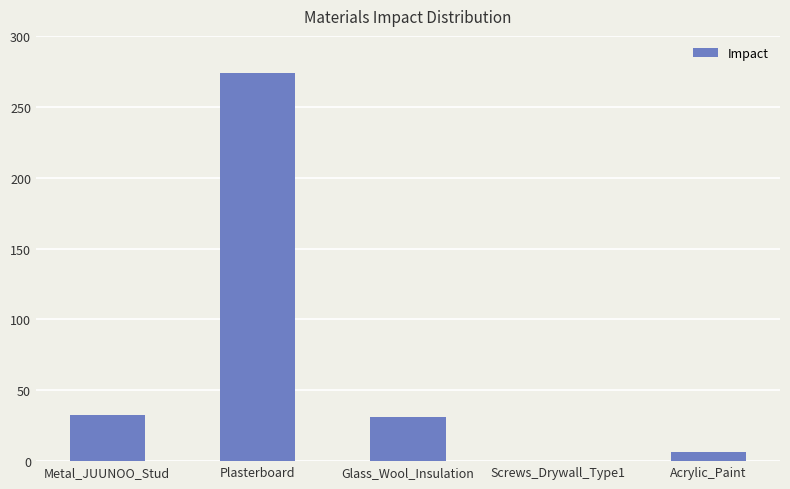

What is the change in value from Glass_Wool_Insulation to Acrylic_Paint?

-24.8